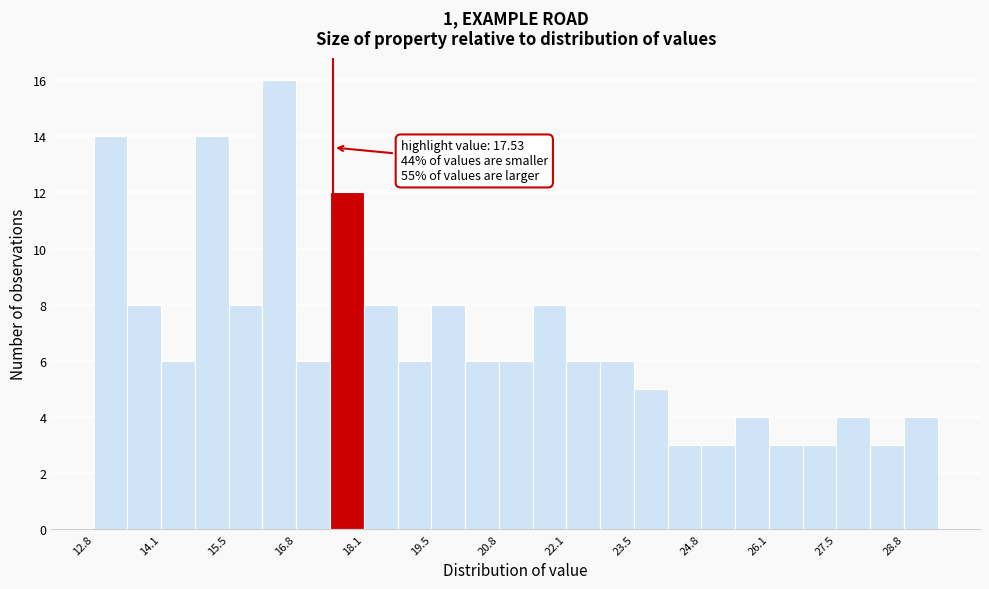

Around what value on the x-axis is the tallest bar? Give the approximate position of its centre, as read against the axis.

16.4